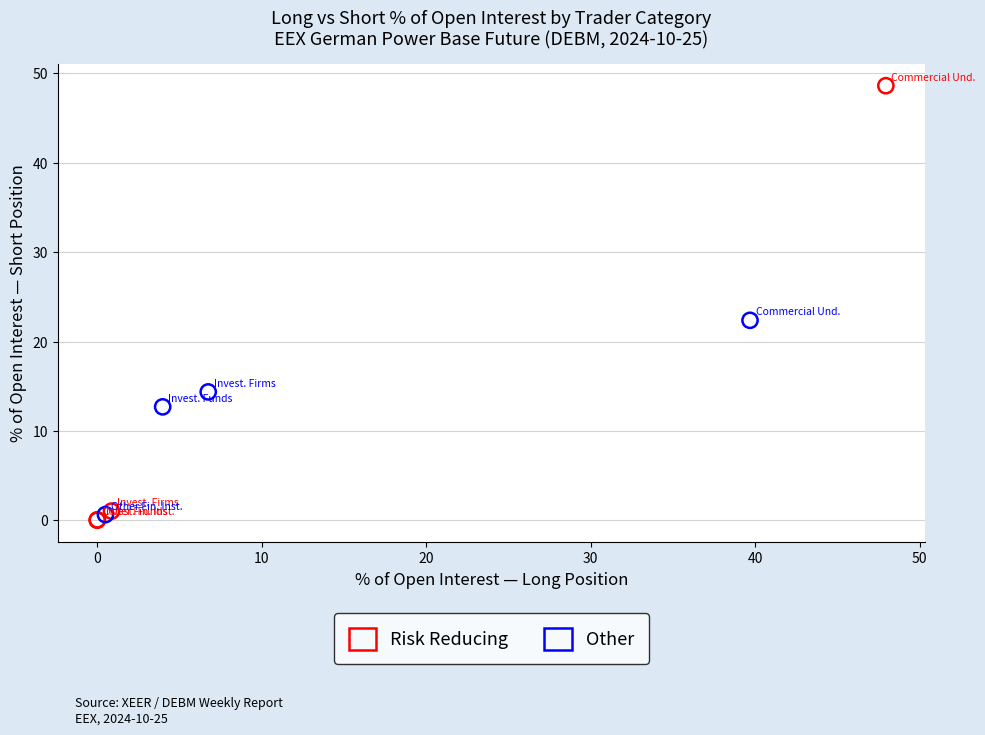

Which series contains the highest Y value?

Risk Reducing